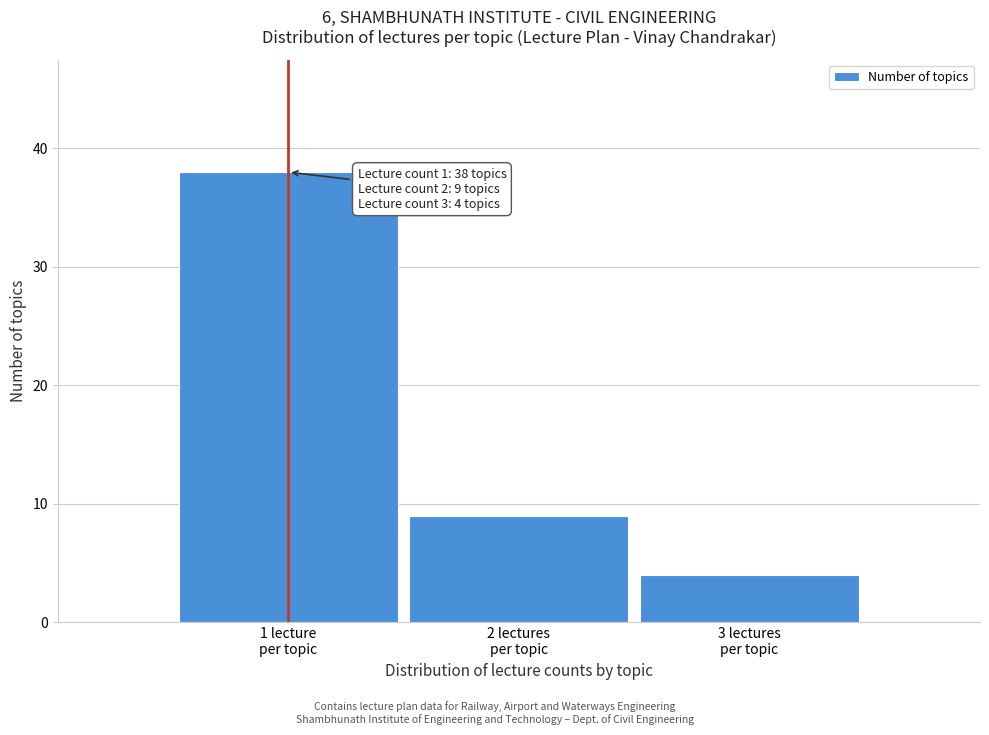

Reading right to left, extract all data points from this chart.

4	9	38